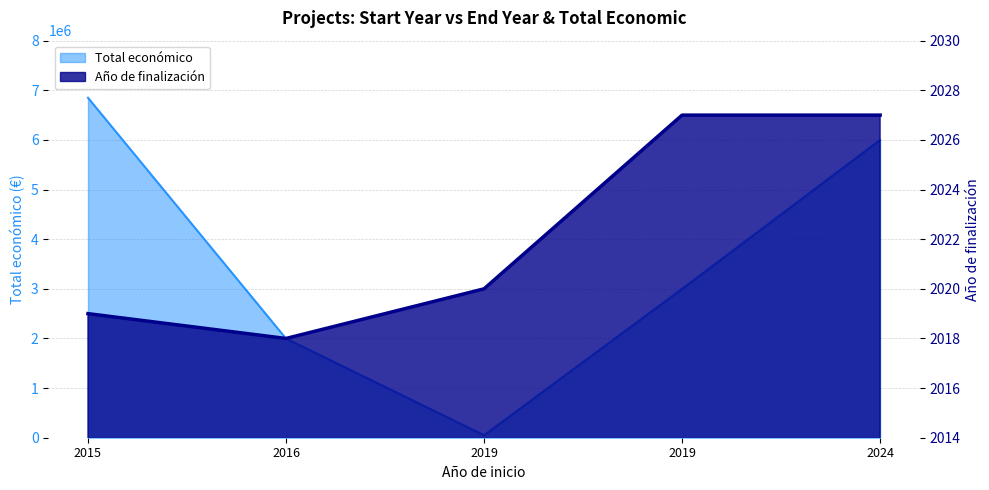

Which label corresponds to the smallest value in the chart?

2016